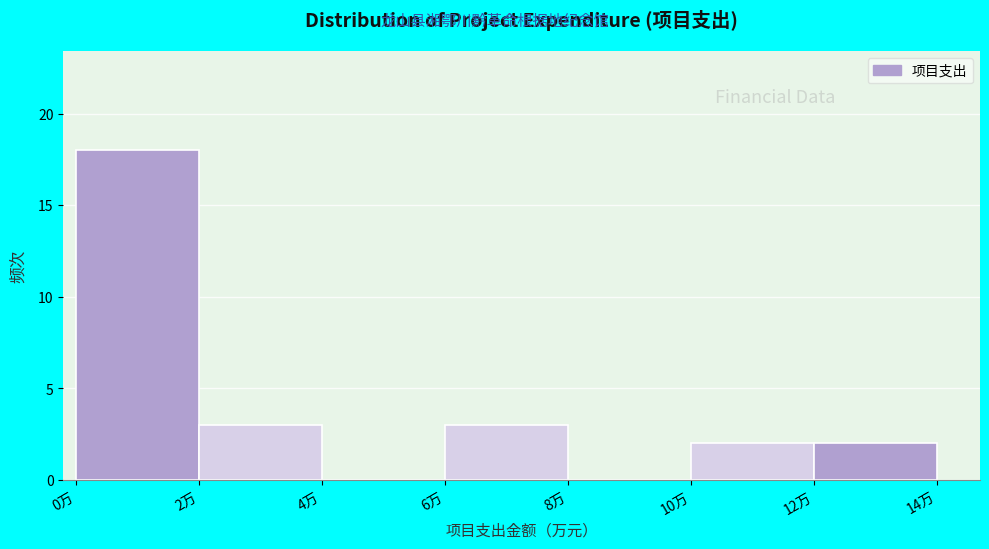

Reading left to right, list every bar in this chart as the range it spans on the x-axis followed by its height. The values are not printed on the chart, so give them approximately, as read against the axis.

0 to 2: 18
2 to 4: 3
4 to 6: 0
6 to 8: 3
8 to 10: 0
10 to 12: 2
12 to 14: 2